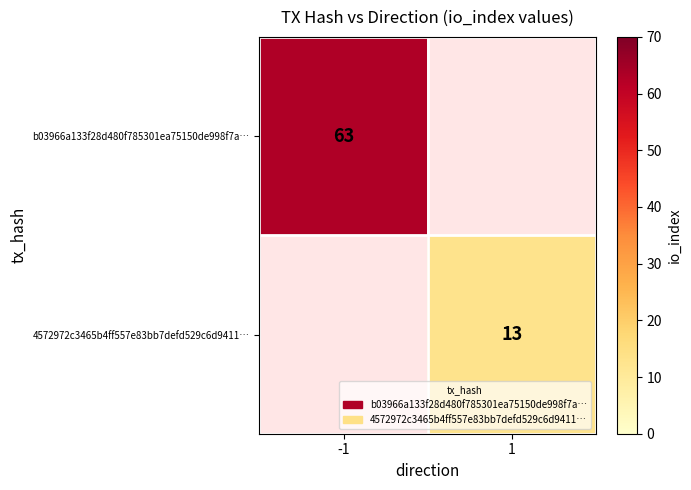

True or false: 4572972c3465b4ff557e83bb7defd529c6d9411… has a value of 13 at 1.

True